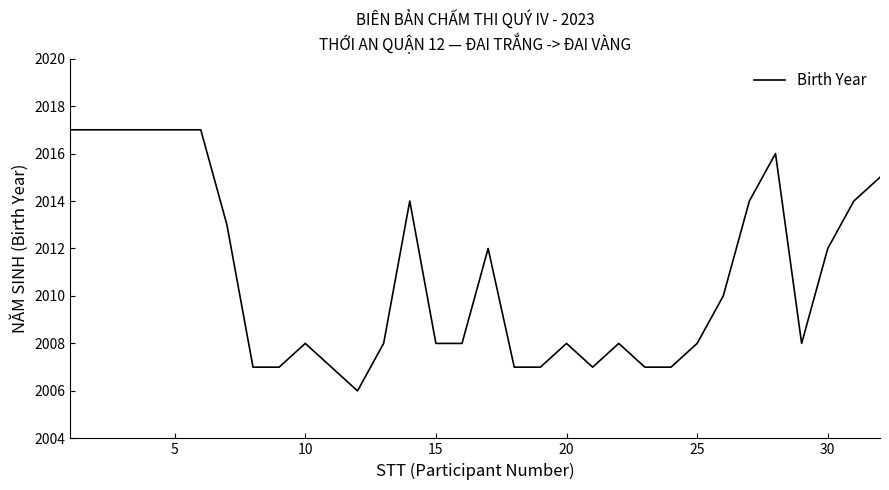

What is the sum of all values?

64348